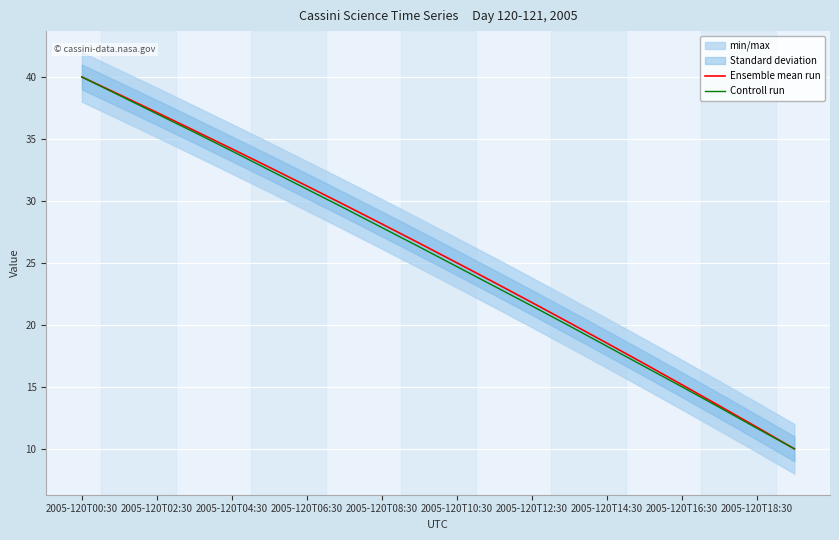

The Ensemble mean run series shows 15.2 at 2005-120T16:30. True or false?

True